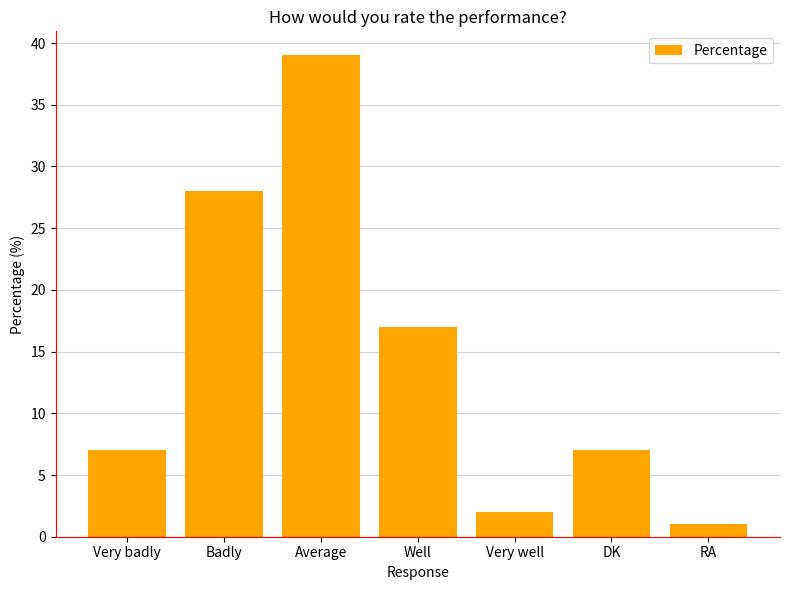

What is the difference between the maximum and minimum values?

38